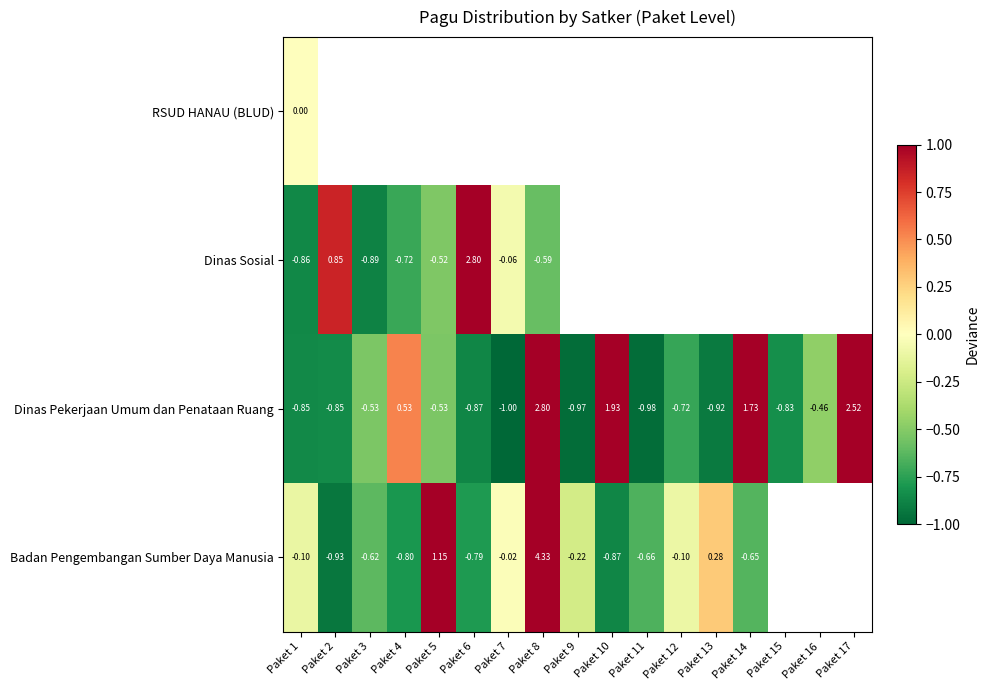

What is the difference between the Badan Pengembangan Sumber Daya Manusia values at Paket 4 and Paket 9?

0.6